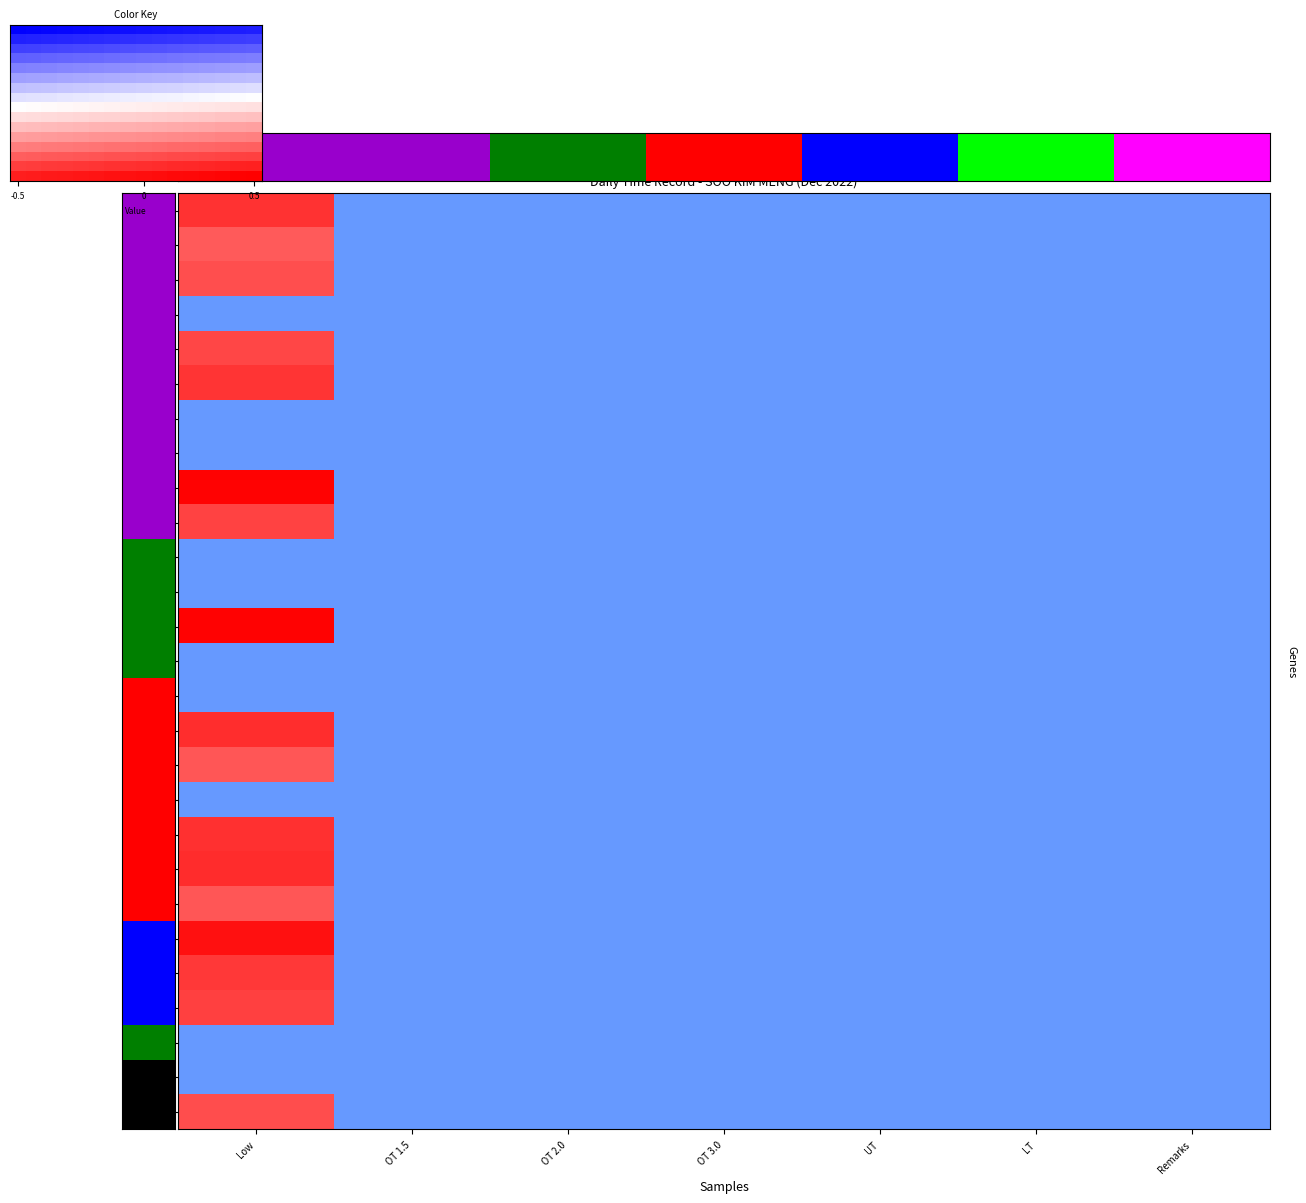

Is the value of 6_Tue at LT greater than the value of 27_Tue at LT?

No